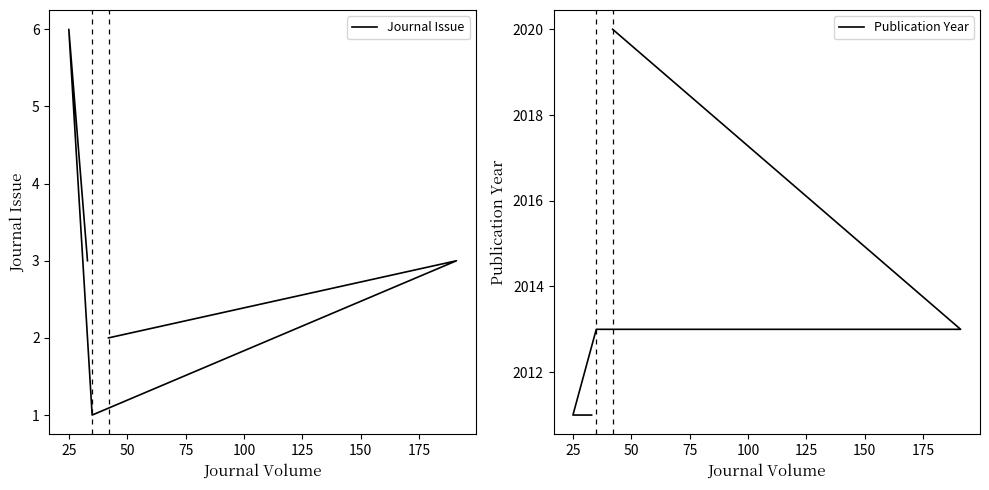

What is the minimum value for Journal Issue?

1